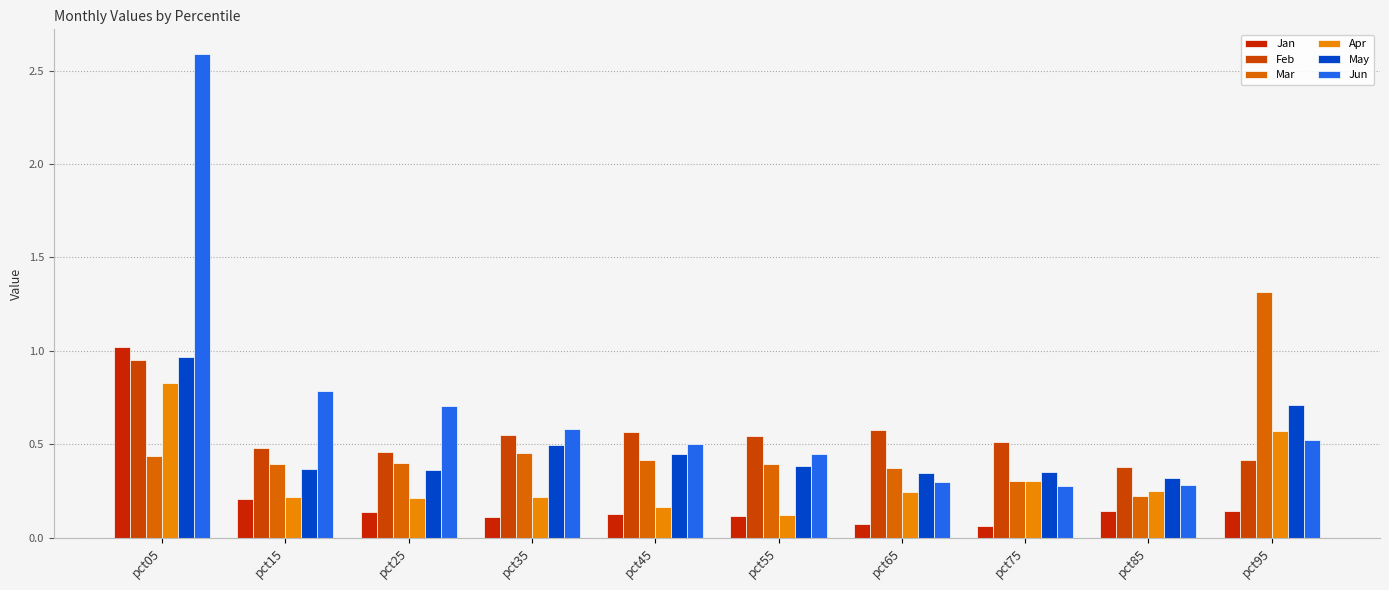

Count the number of categories in the chart.

10